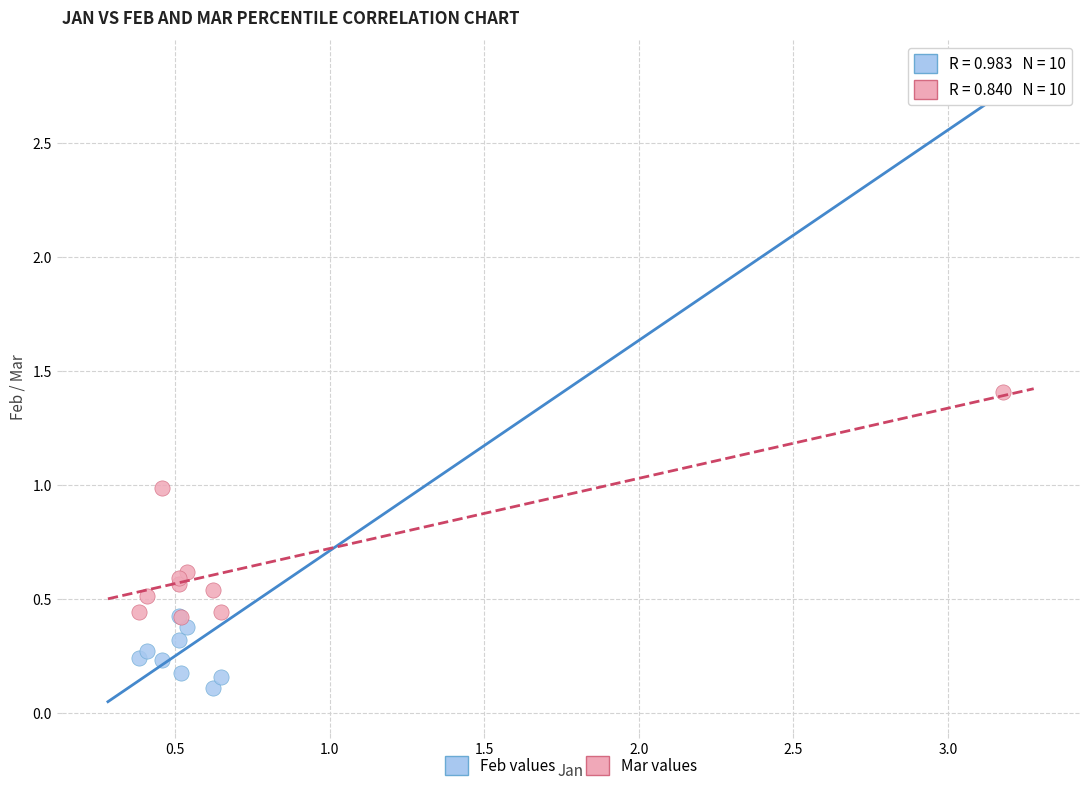

Which series has the largest Y range (max minus min)?

Feb values